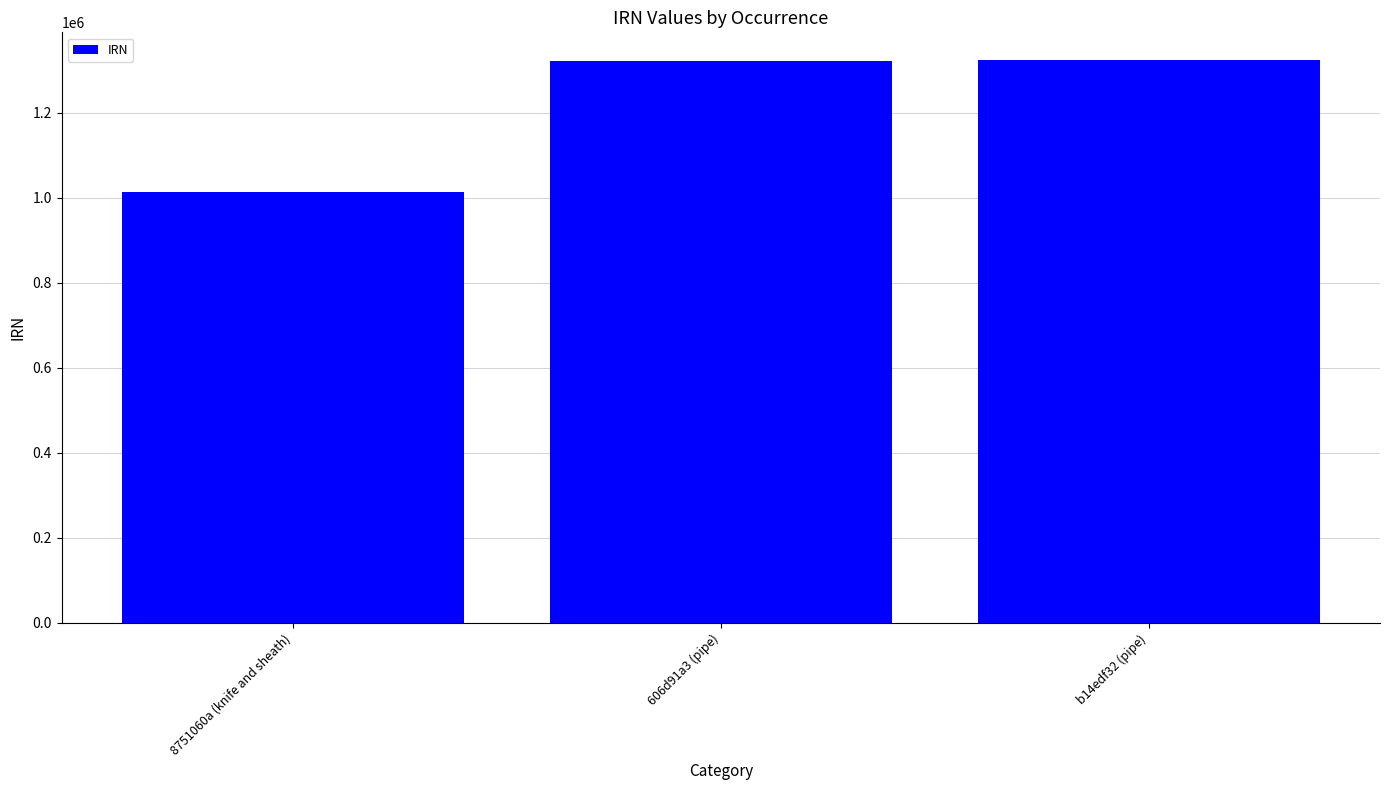

What is the label of the 3rd bar from the left?

b14edf32 (pipe)